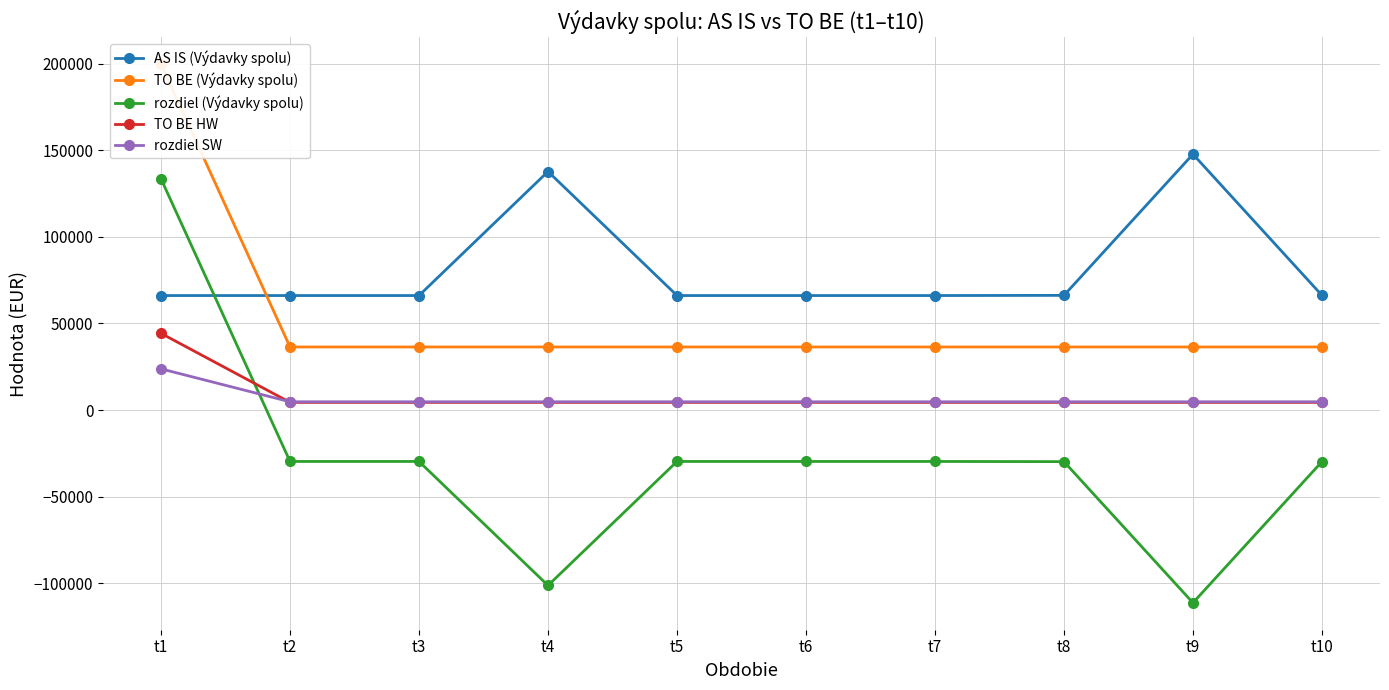

What is the sum of all rozdiel SW values?

66558.2